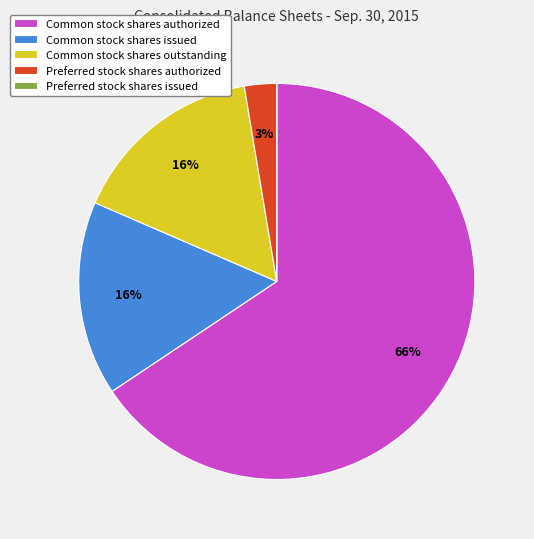

Between Common stock shares issued and Common stock shares authorized, which is larger?

Common stock shares authorized